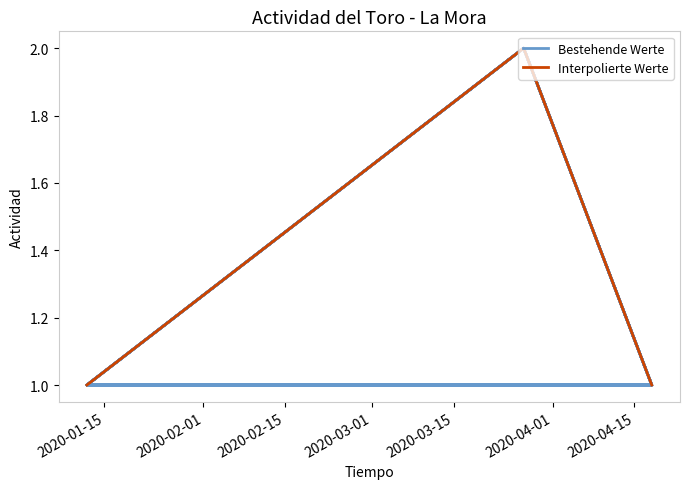

What is the difference between the second highest and minimum values?

1